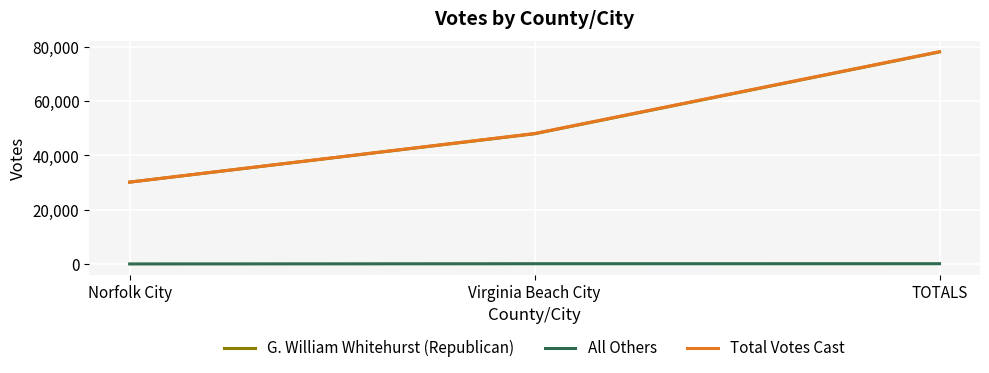

Which series changed the most between Norfolk City and TOTALS?

Total Votes Cast